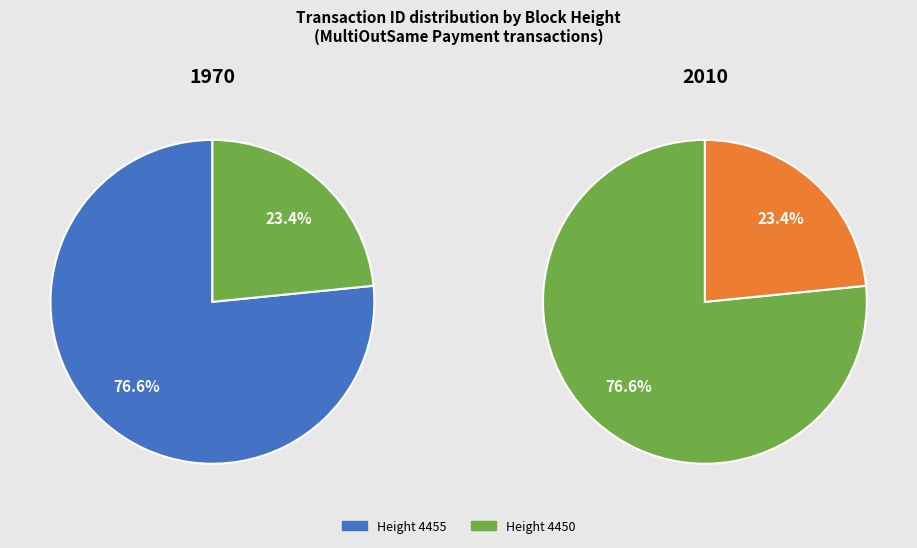

Is it true that 4455 is 71% of the pie?

False